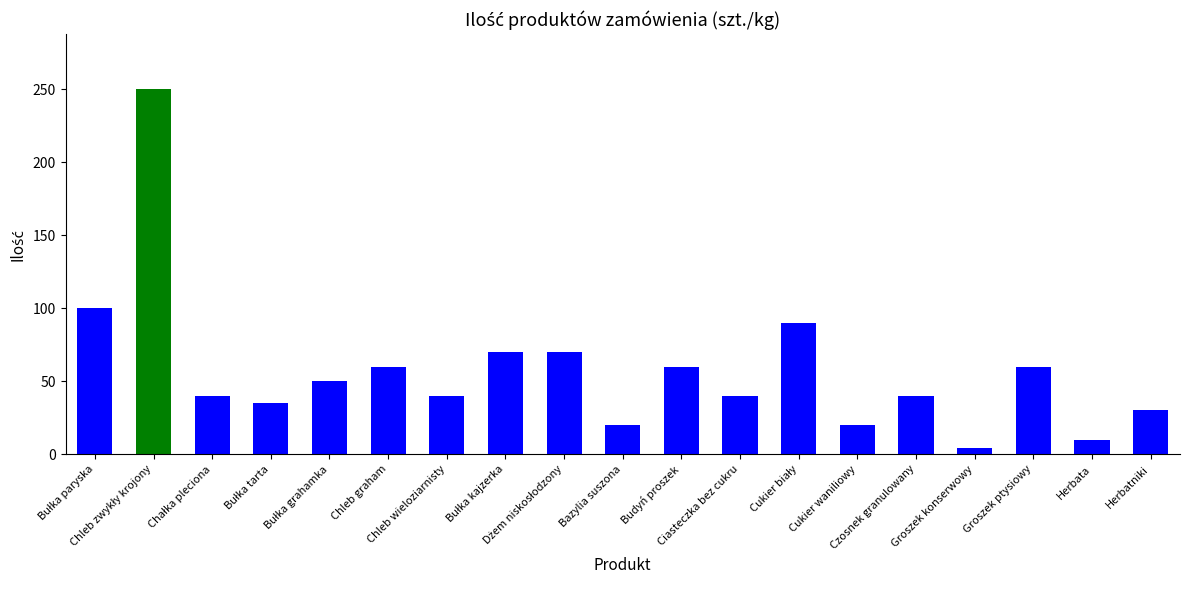

What is the greatest value displayed?

250